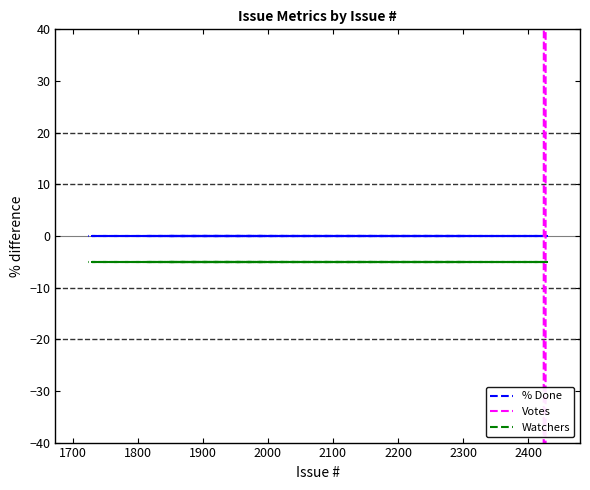

Is the value of Votes at 12 greater than the value of % Done at 2400?

No